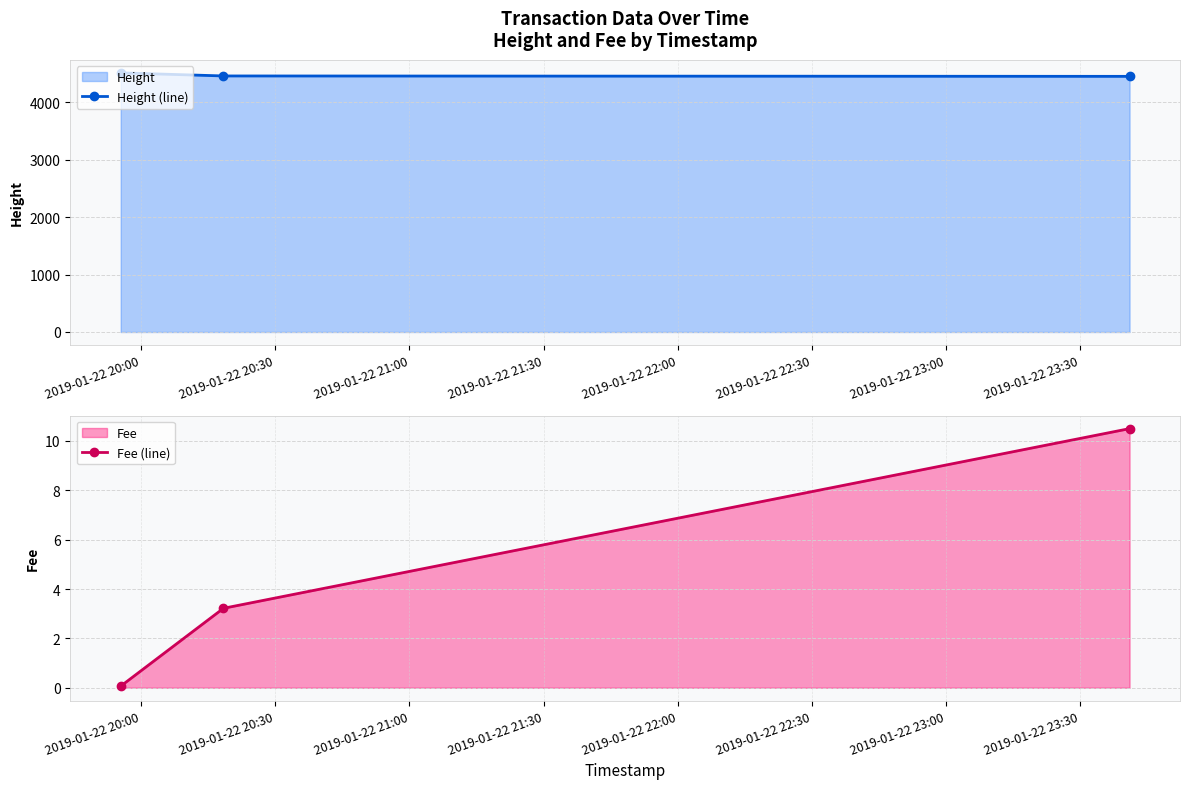

What is the maximum value for Height (line)?

4510